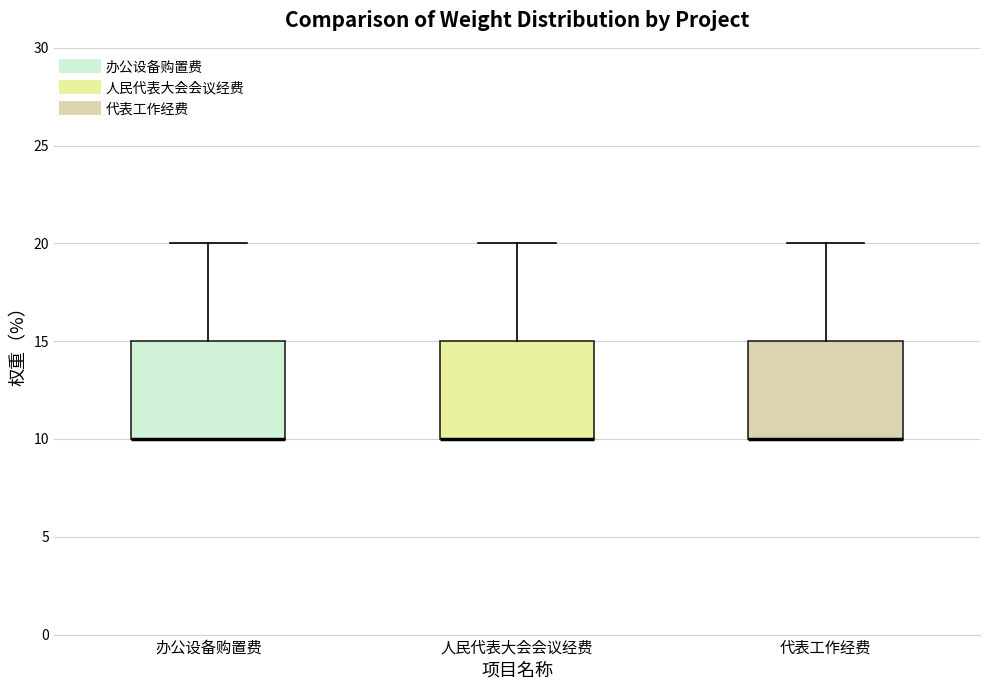

Reading left to right, transcribe this box plot: for each box, give where its median line is, the range the box spans, and where its two whiskers end, as read against the y-axis. The values are not printed on the chart, so give them approximately, as read against the axis.

办公设备购置费: median 10 (drawn on the box's lower edge), box 10 to 15, whiskers 10 to 20
人民代表大会会议经费: median 10 (drawn on the box's lower edge), box 10 to 15, whiskers 10 to 20
代表工作经费: median 10 (drawn on the box's lower edge), box 10 to 15, whiskers 10 to 20